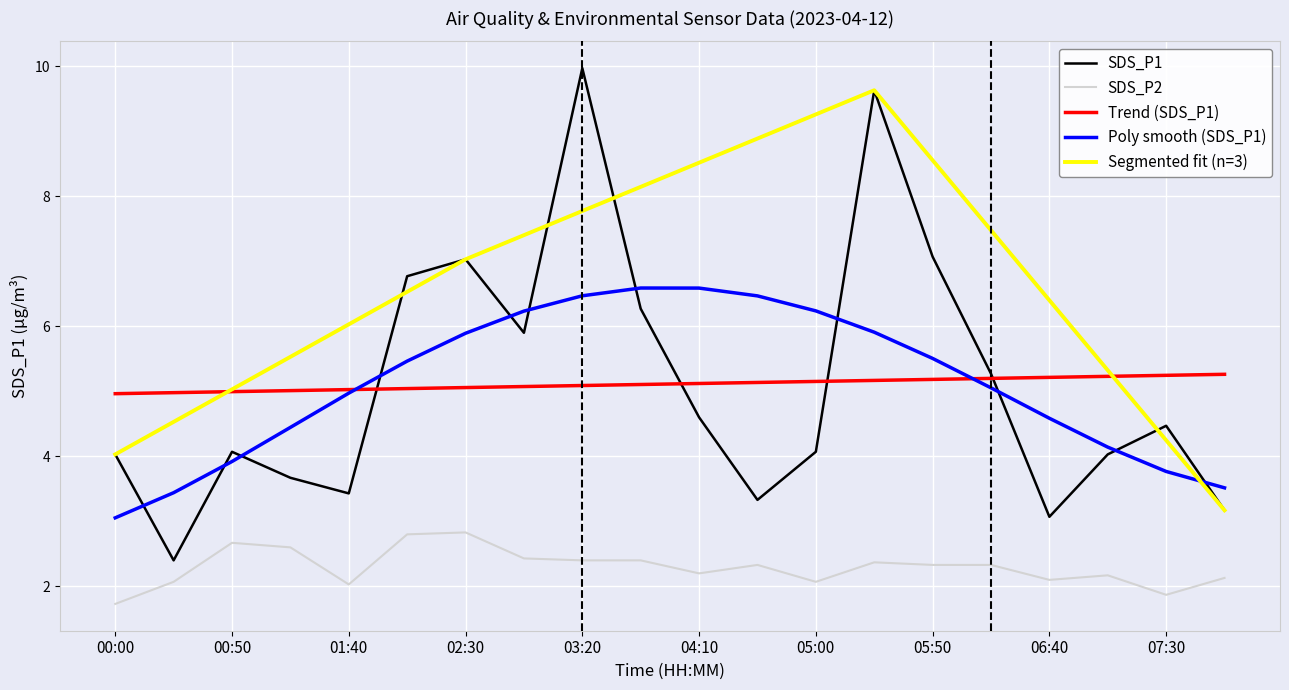

At which label does SDS_P2 first exceed 2?

00:25